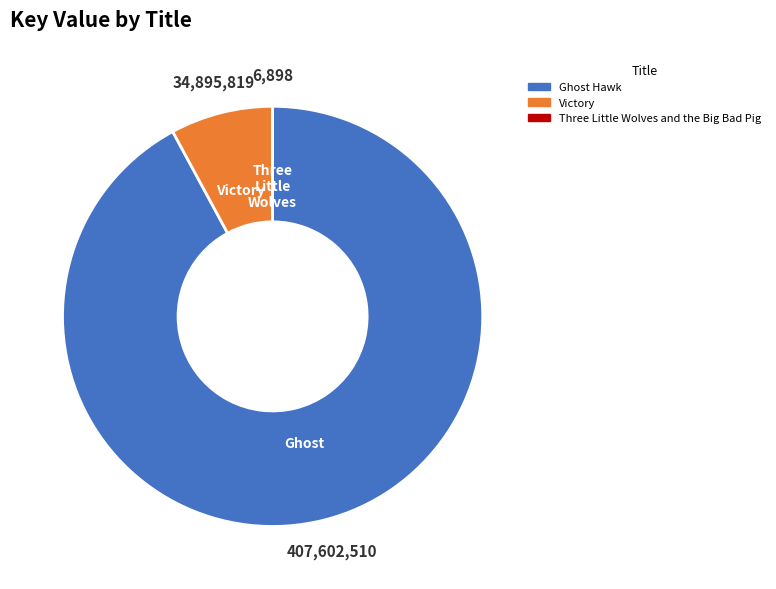

What is the ratio of the value at Ghost Hawk to the value at Victory?

11.7